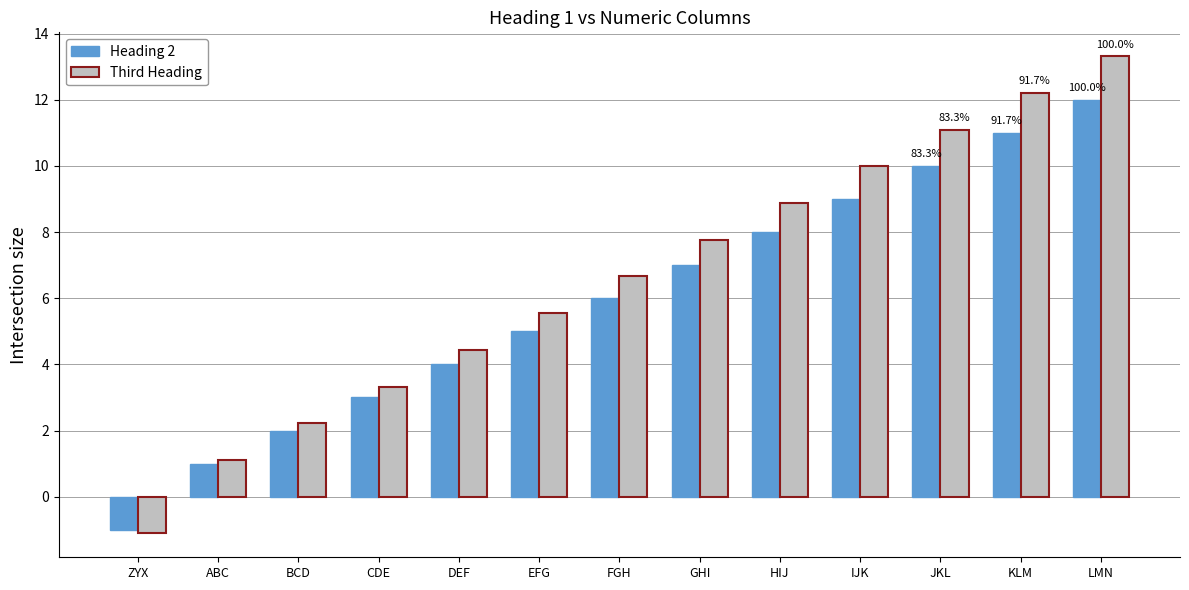

Which series has the widest spread of values?

Third Heading